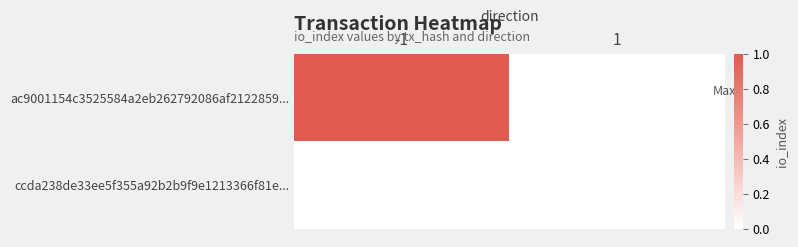

Between -1 and 1, which series saw the biggest shift?

ac9001154c3525584a2eb262792086af2122859...